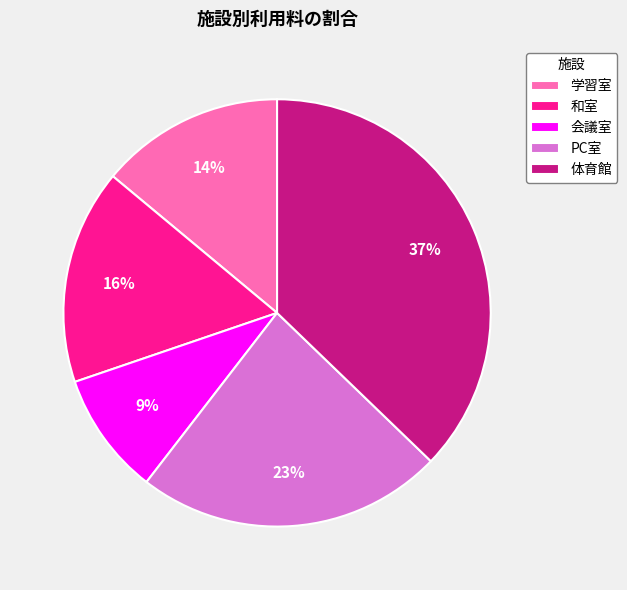

Which slice is the smallest?

会議室